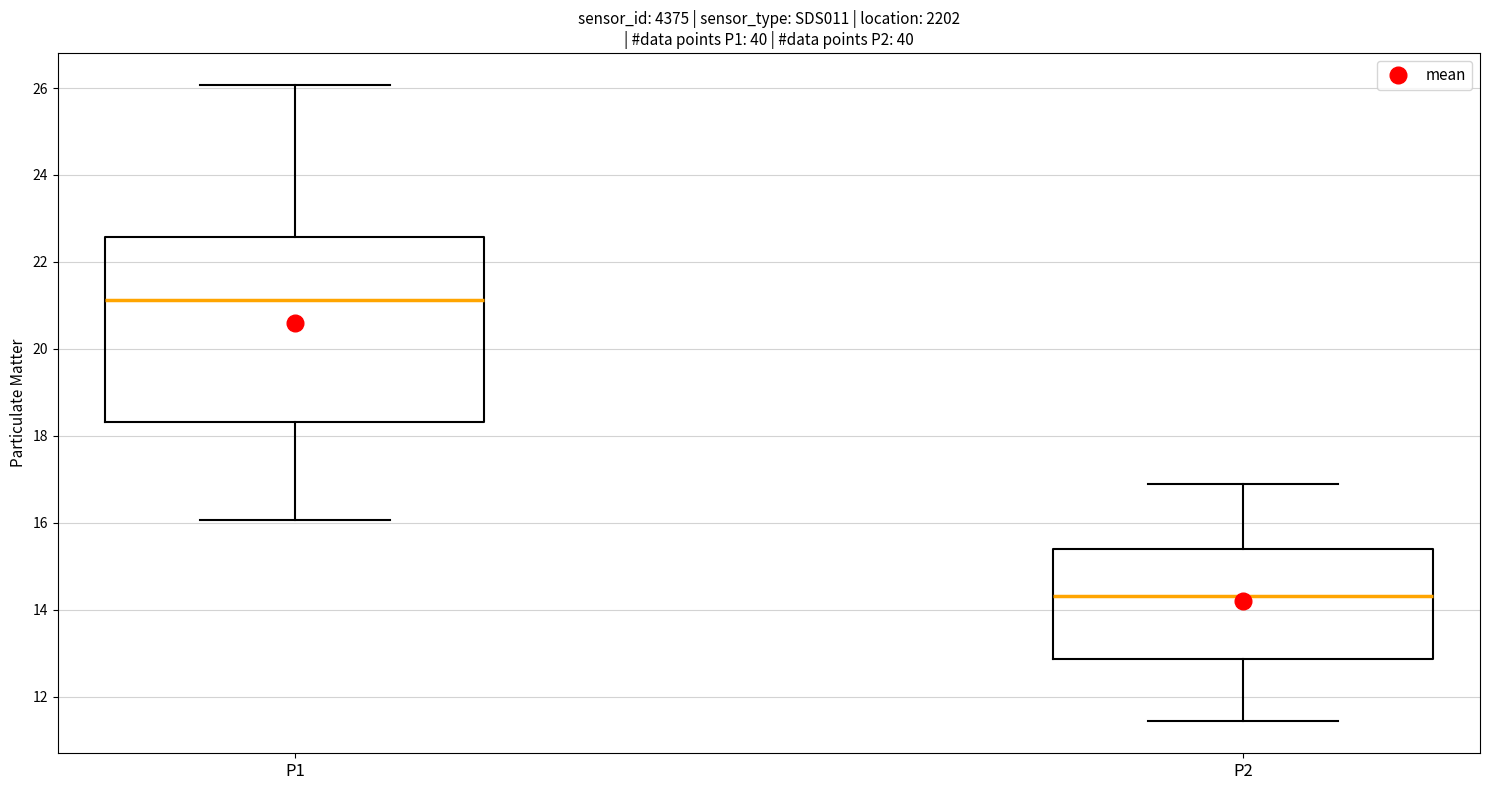

Which box's median line is the highest?

P1